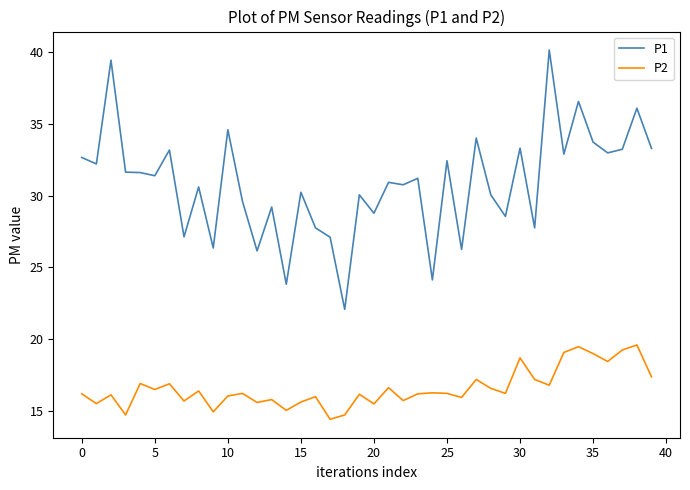

Which series has the largest range (max minus min)?

P1